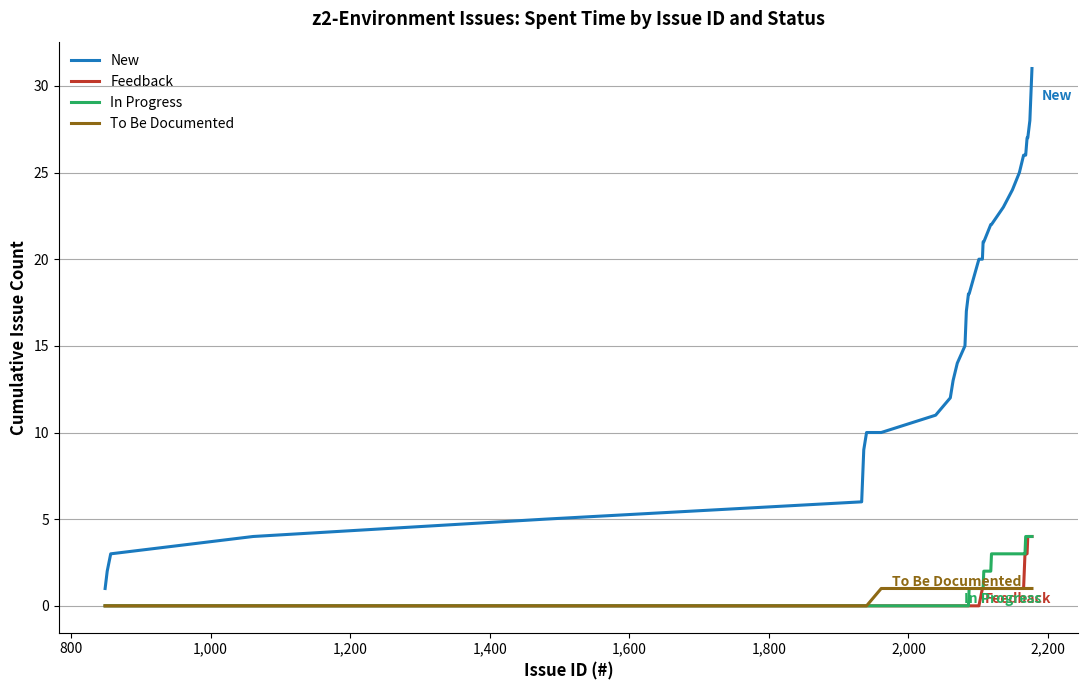

Which series has the largest total across all categories?

New